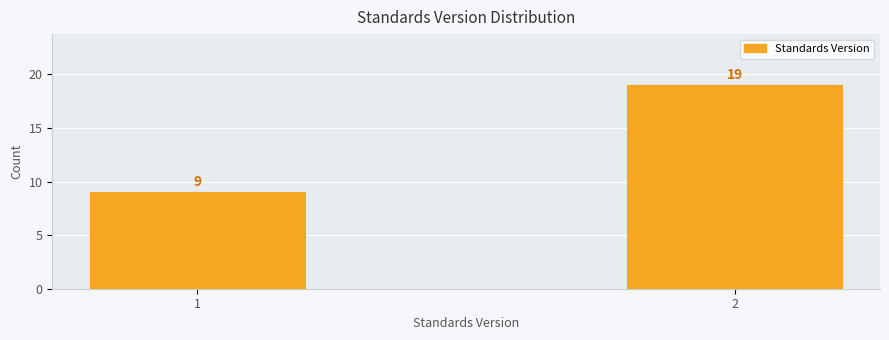

Reading left to right, transcribe all the data shown in this chart.

1=9	2=19